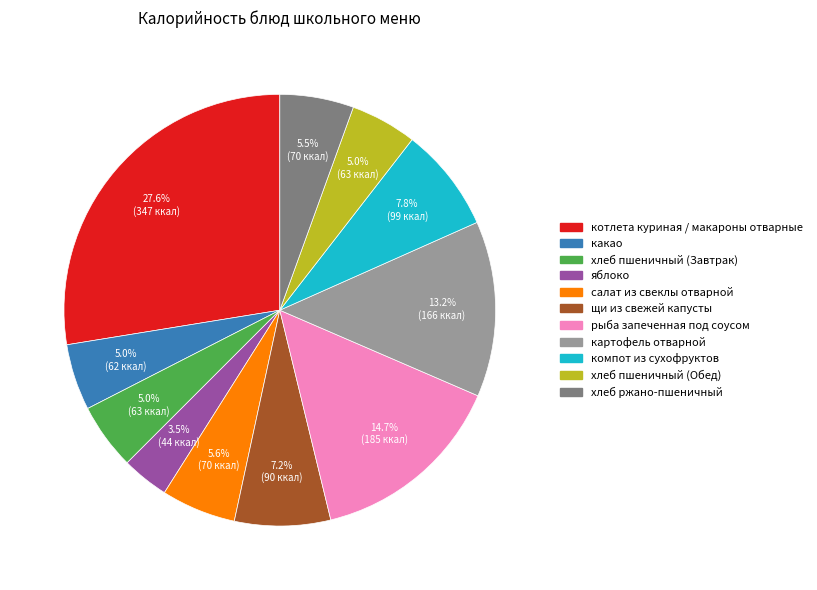

To the nearest percent, what portion does какао represent?

5%